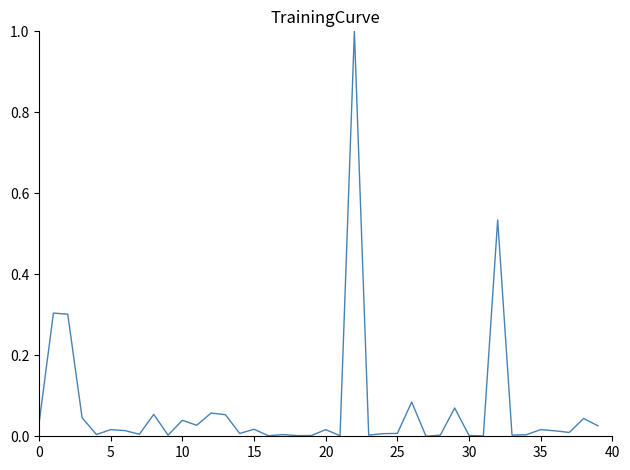

What is the maximum value shown in the chart?

1.0